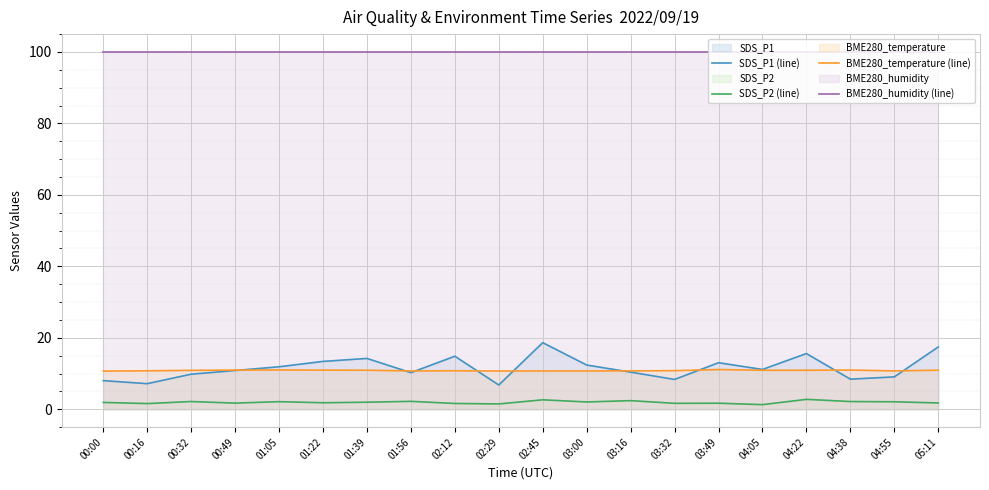

How many lines are shown in the chart?

4